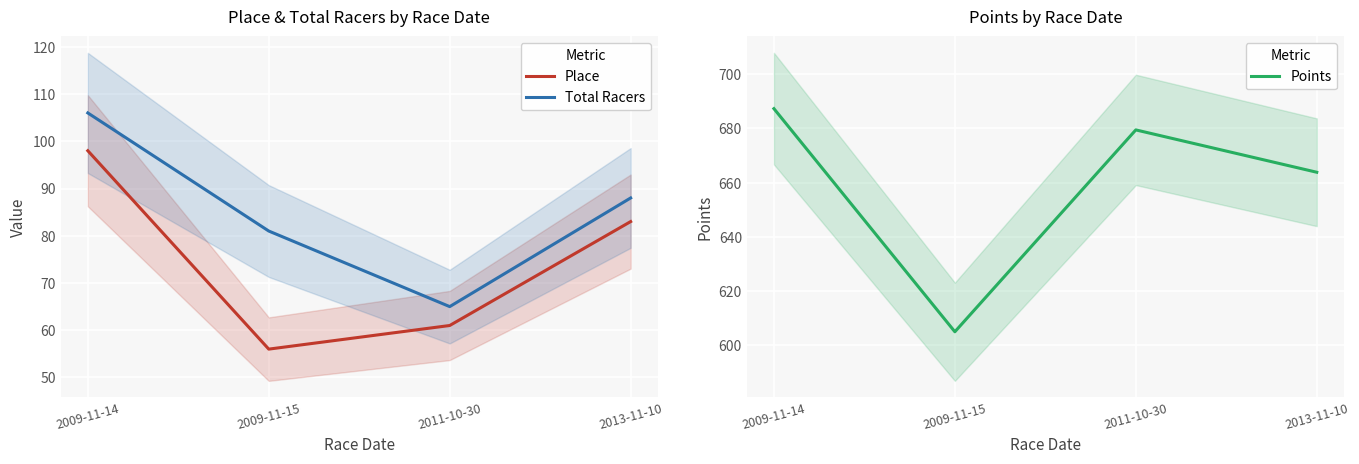

What is the difference between the Points values at 2013-11-10 and 2009-11-14?

23.5